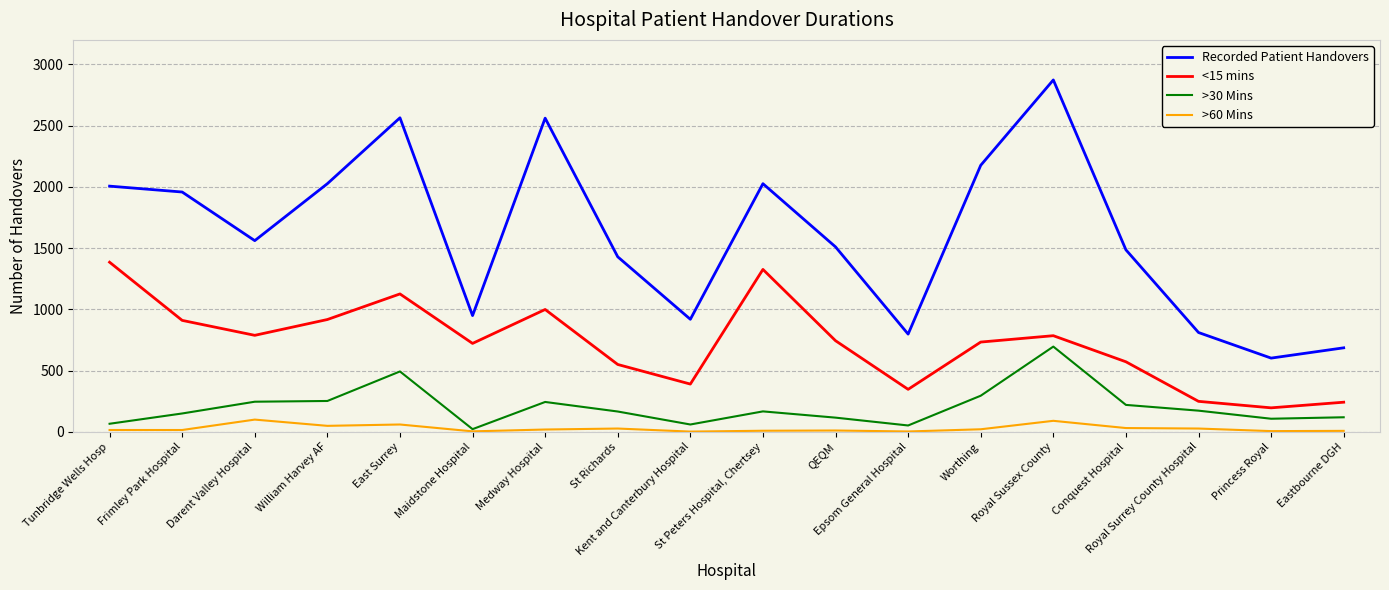

What is the highest value of the >60 Mins series?

100